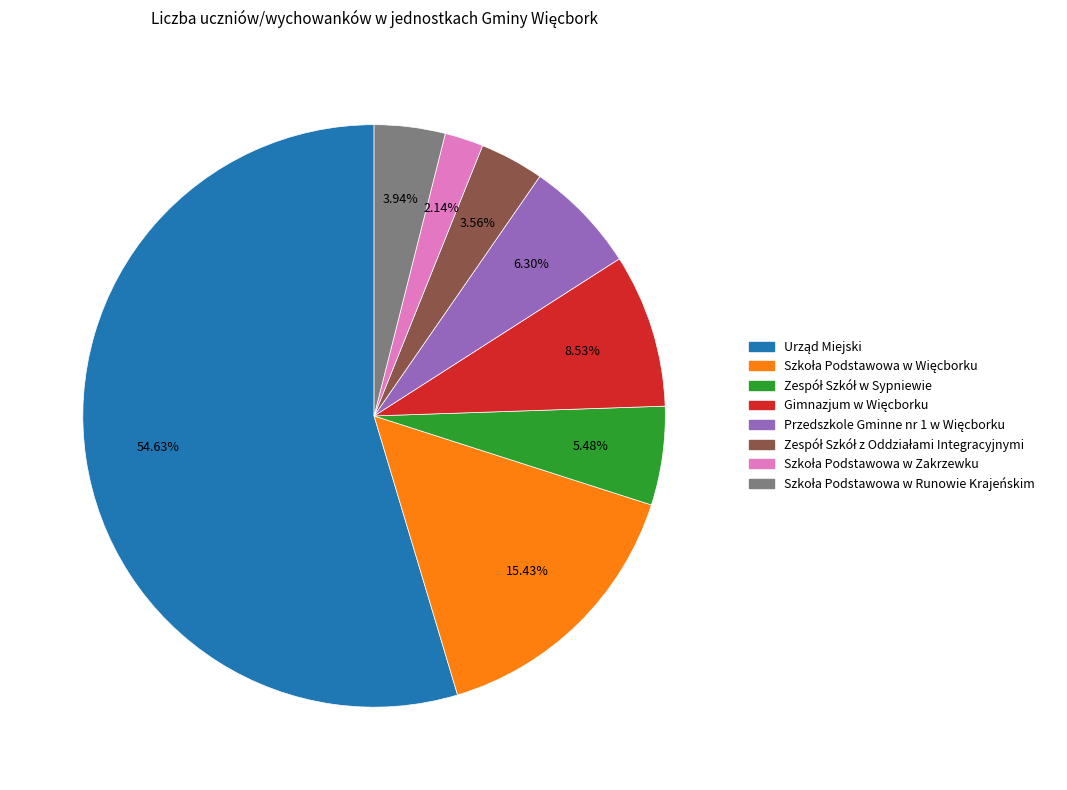

Is there any slice that represents more than half of the pie?

Yes